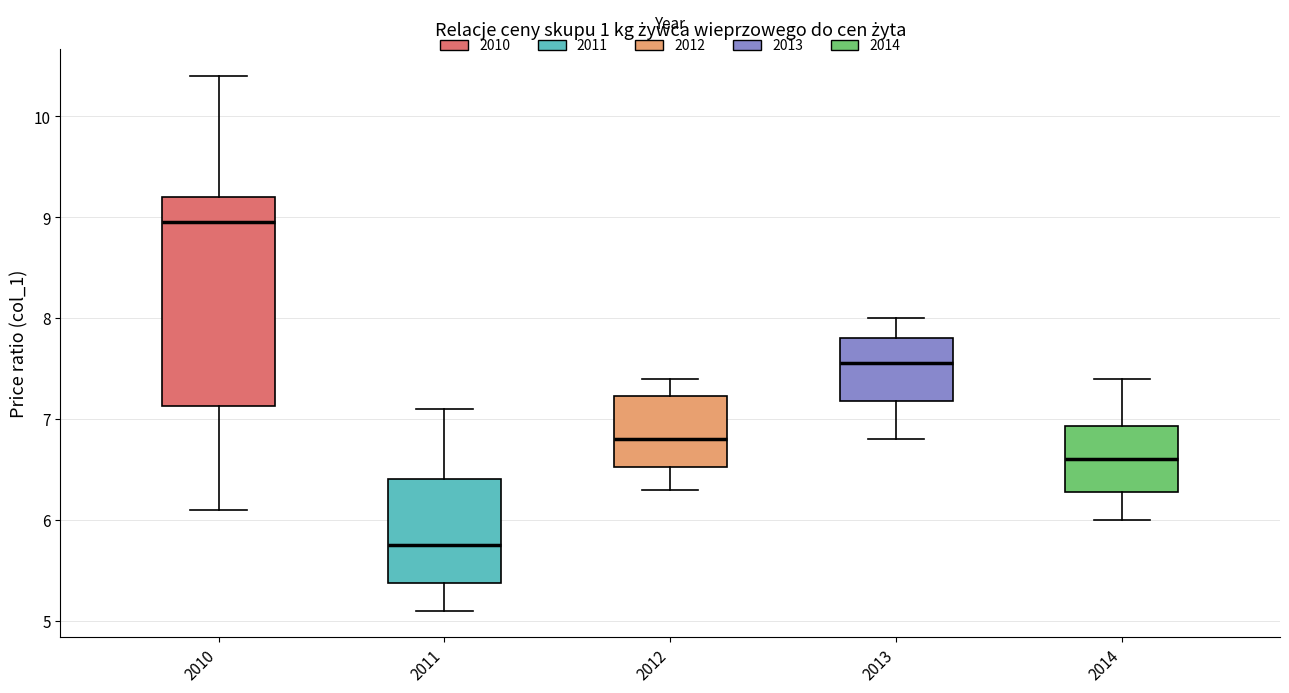

Which box is the tallest, from its lower edge to its upper edge?

2010